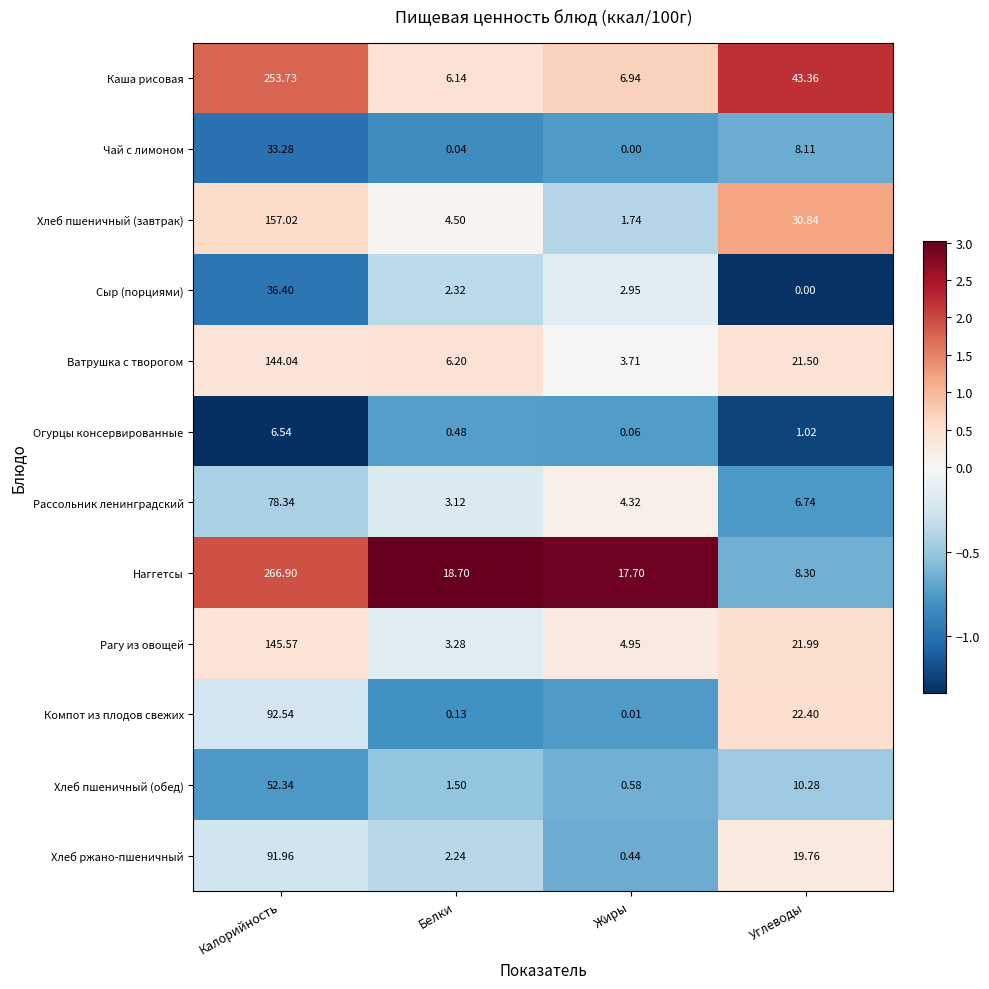

Which series has the widest spread of values?

Наггетсы